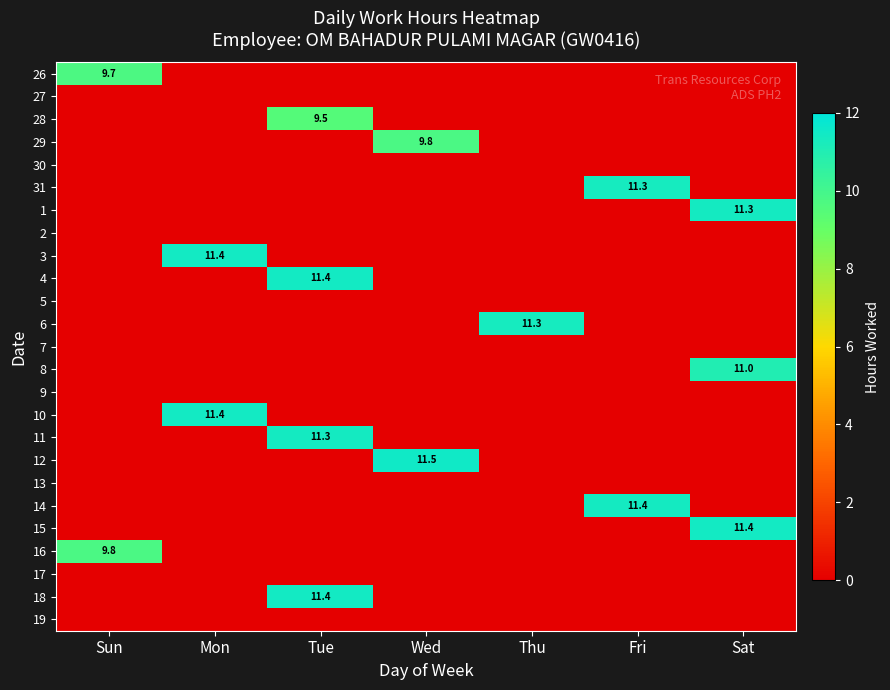

How many categories are shown in the chart?

7